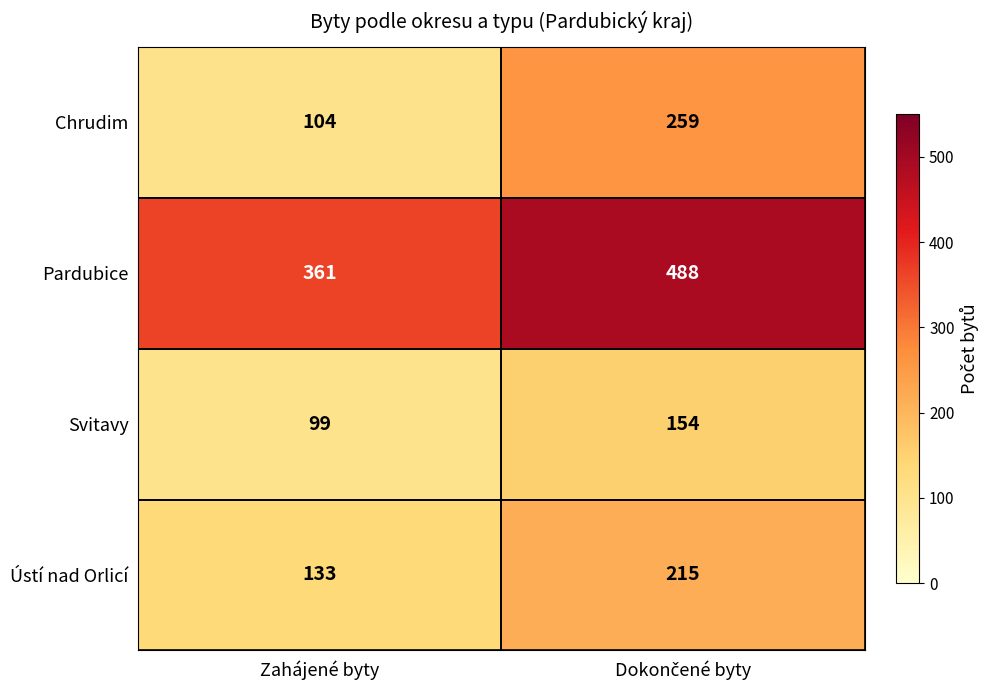

What is the total value across all series at Zahájené byty?

697